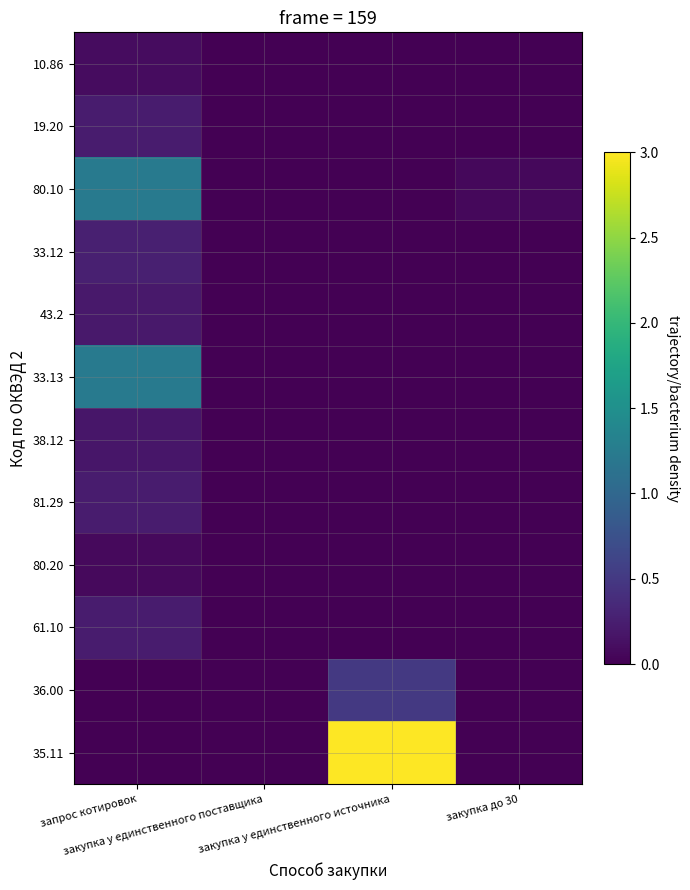

At which category is the sum across all series the highest?

запрос котировок